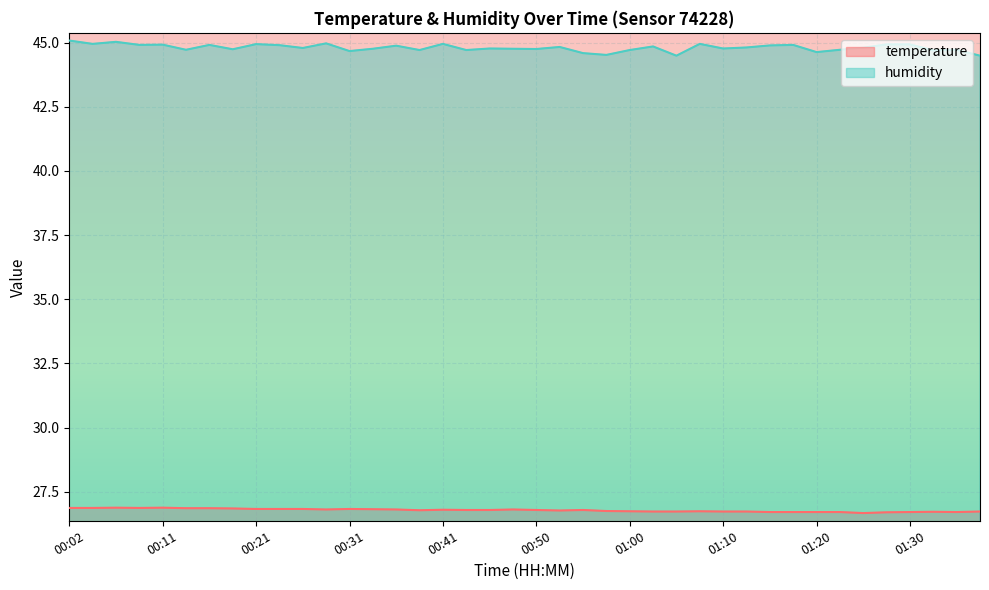

True or false: temperature and humidity cross at least once.

False